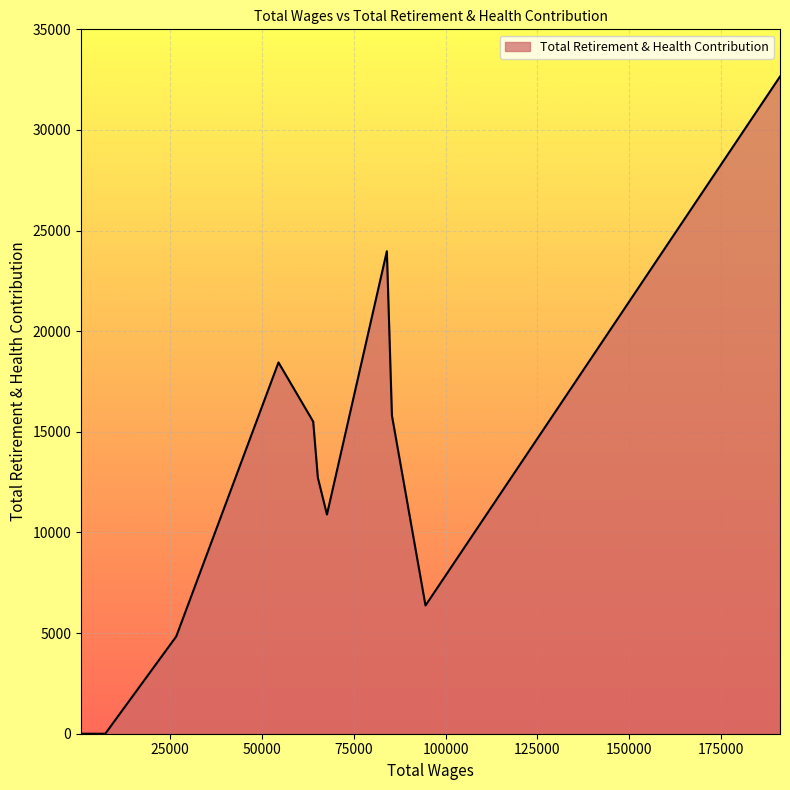

What is the greatest value displayed?

32653